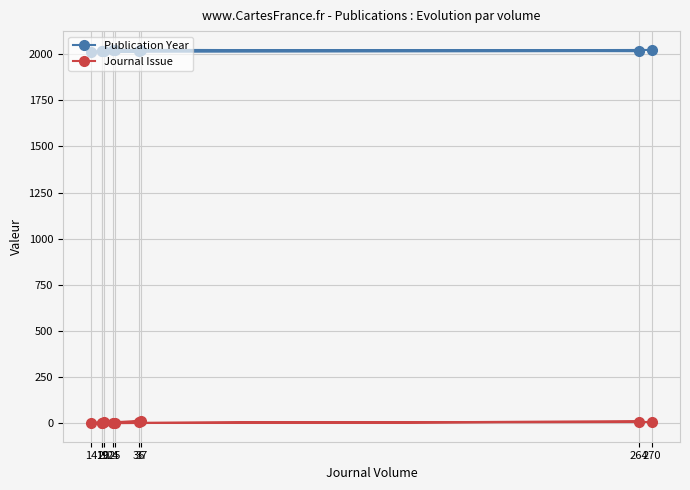

What is the spread (max minus min) of values at 36?

2007